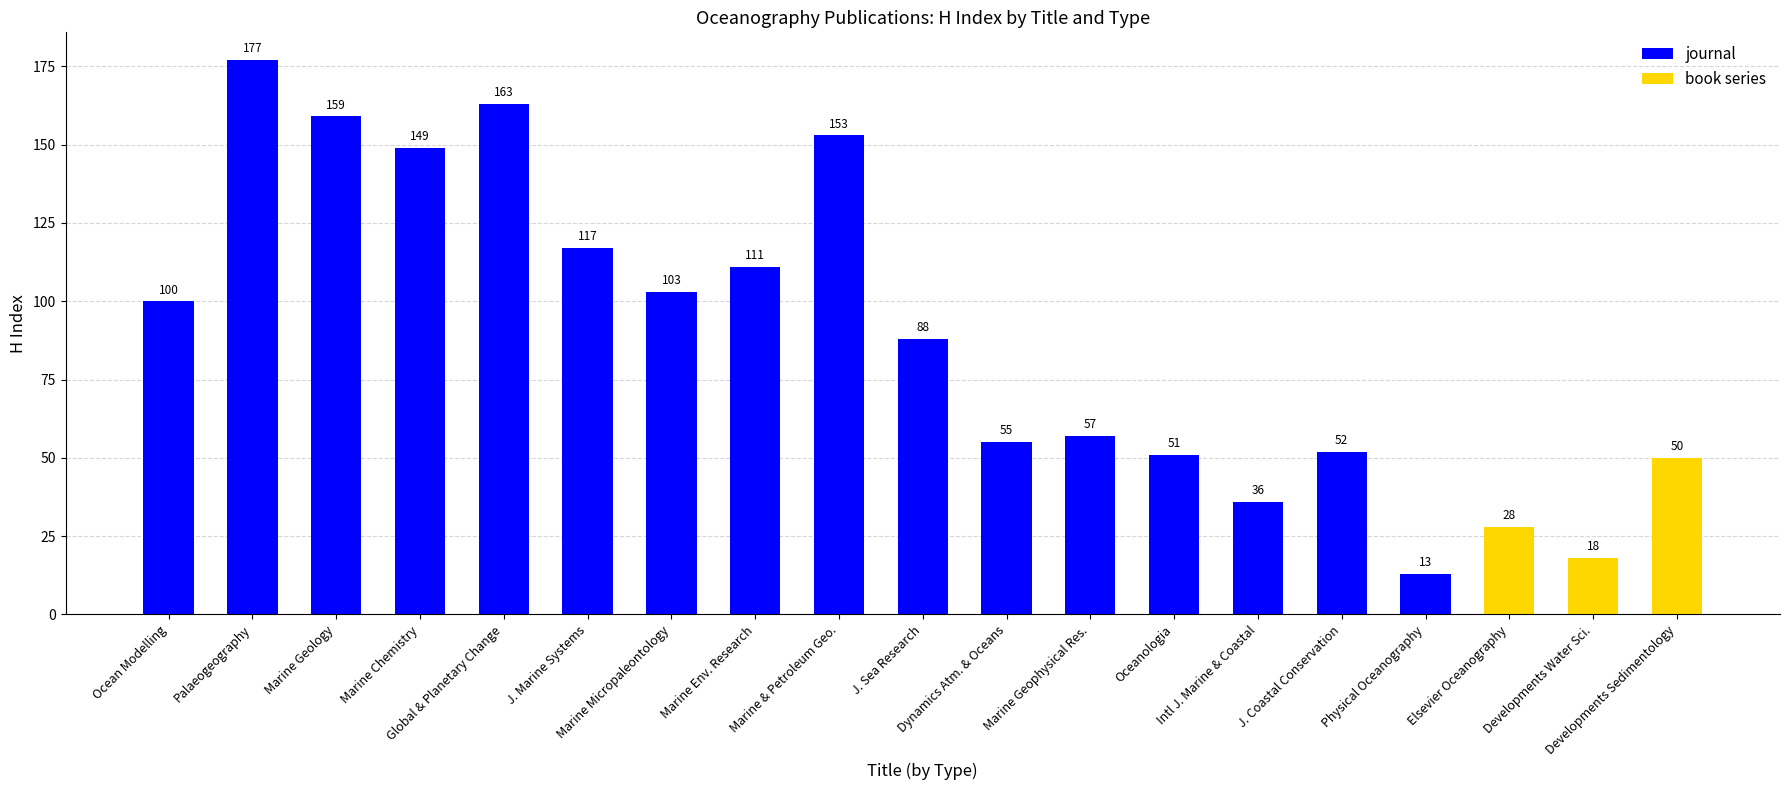

What is the sum of all values?

1680